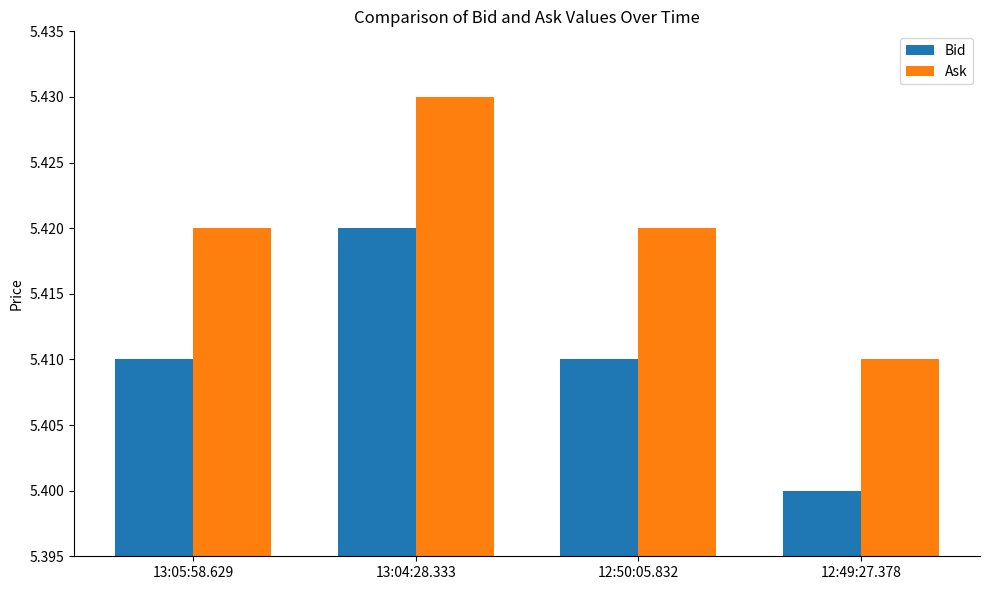

Which series has the largest total across all categories?

Ask